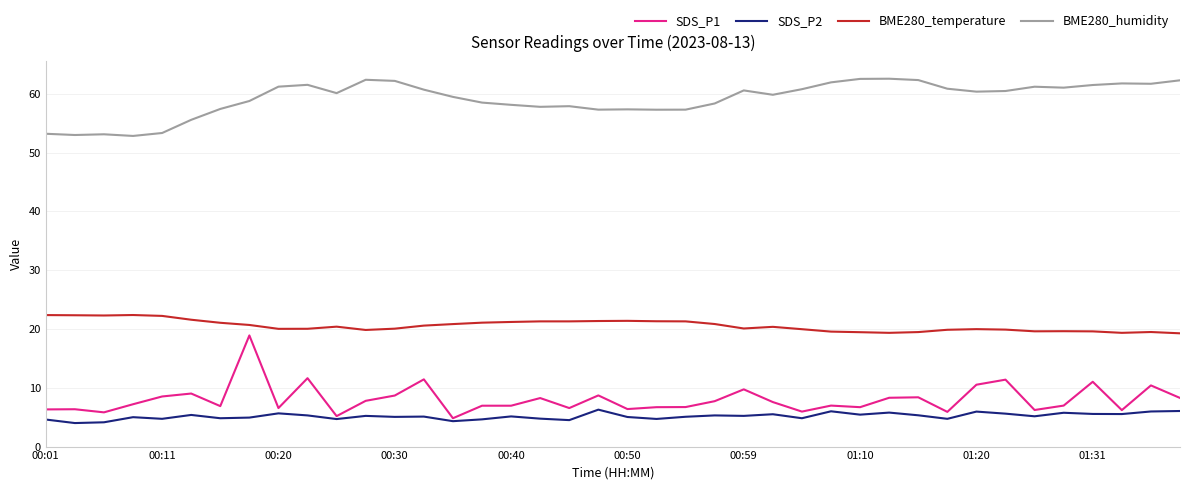

Which series has the largest total across all categories?

BME280_humidity